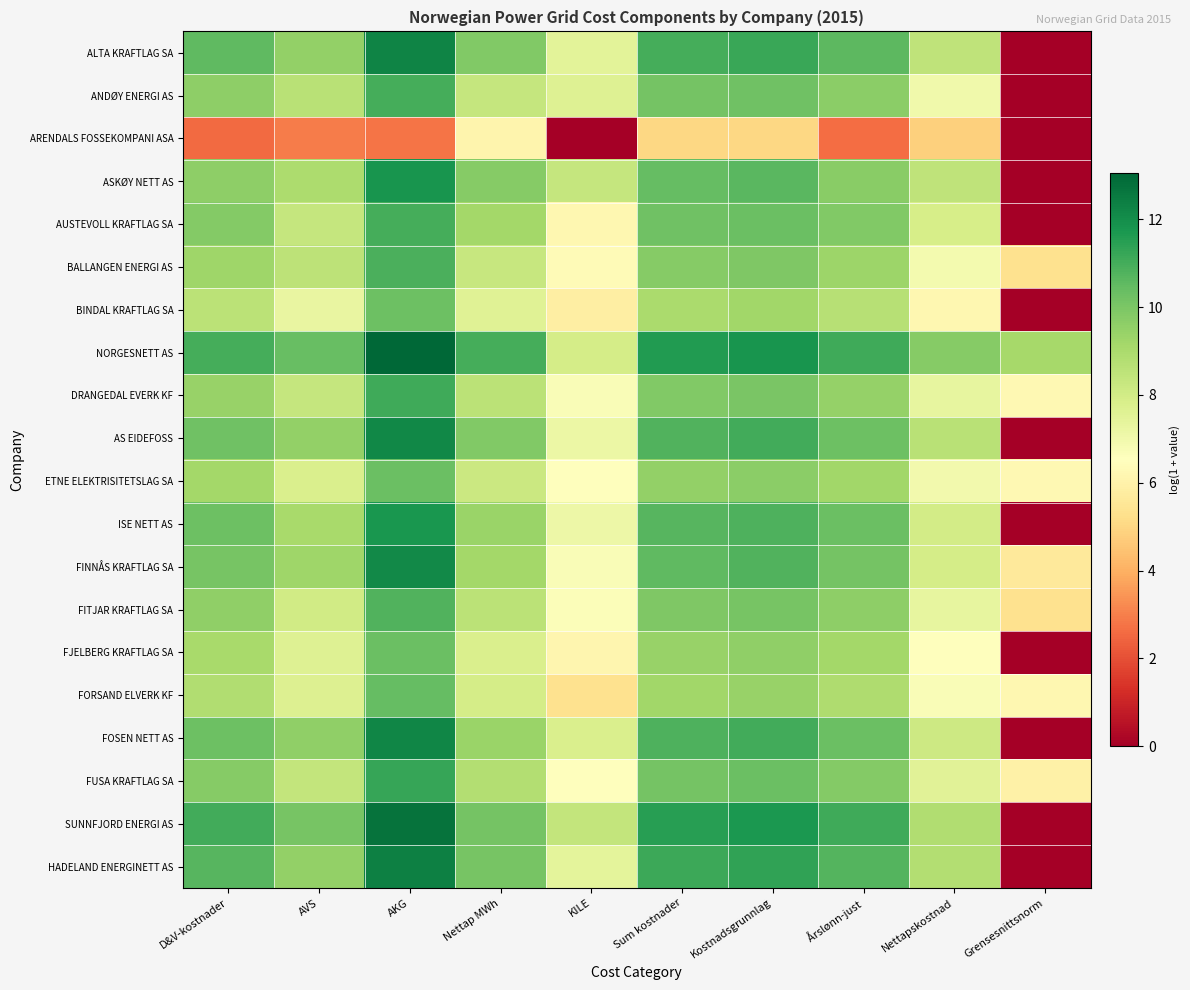

What is the difference between the highest and lowest values at Grensesnittsnorm?

9.1